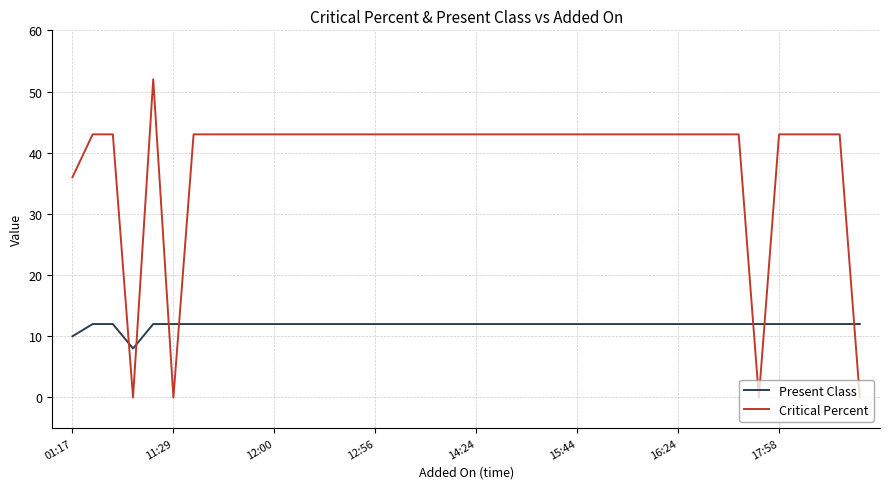

Which series has the largest total across all categories?

Critical Percent